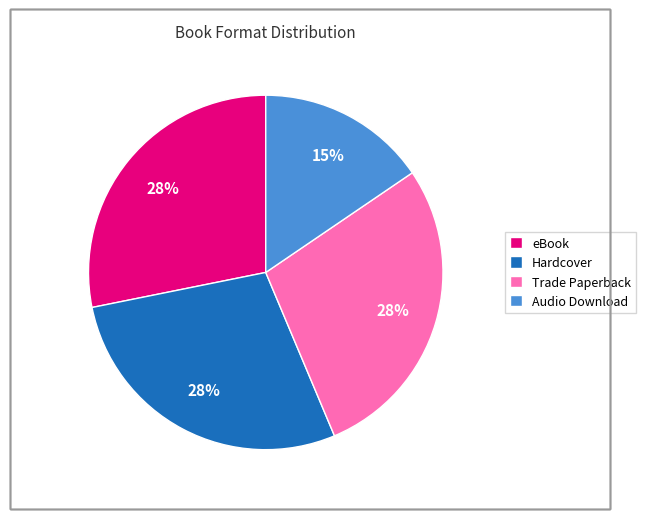

True or false: Trade Paperback accounts for 17% of the total.

False